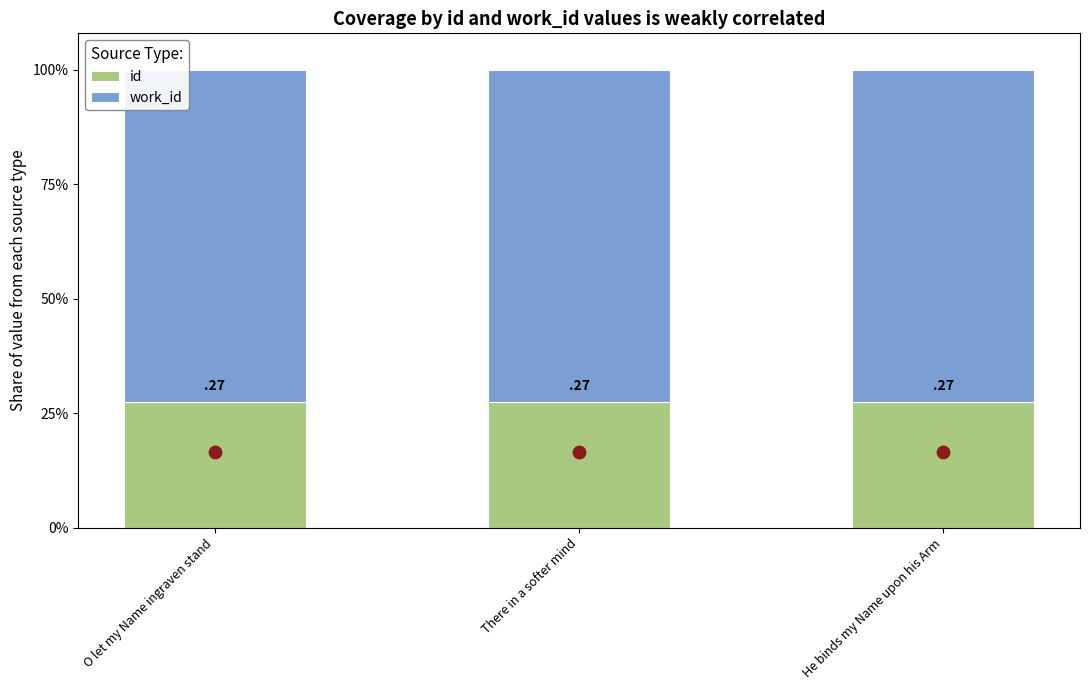

At how many categories does at least one series exceed 0?

3